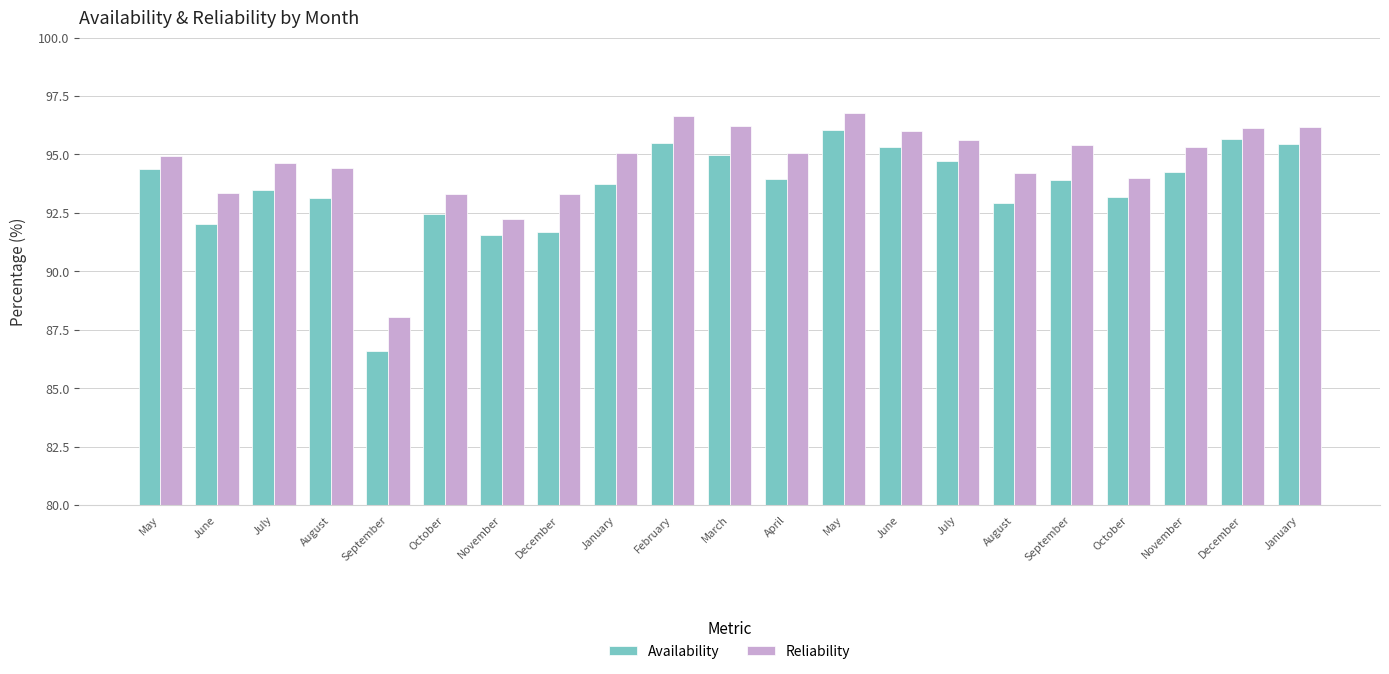

What is the greatest value displayed?

96.8